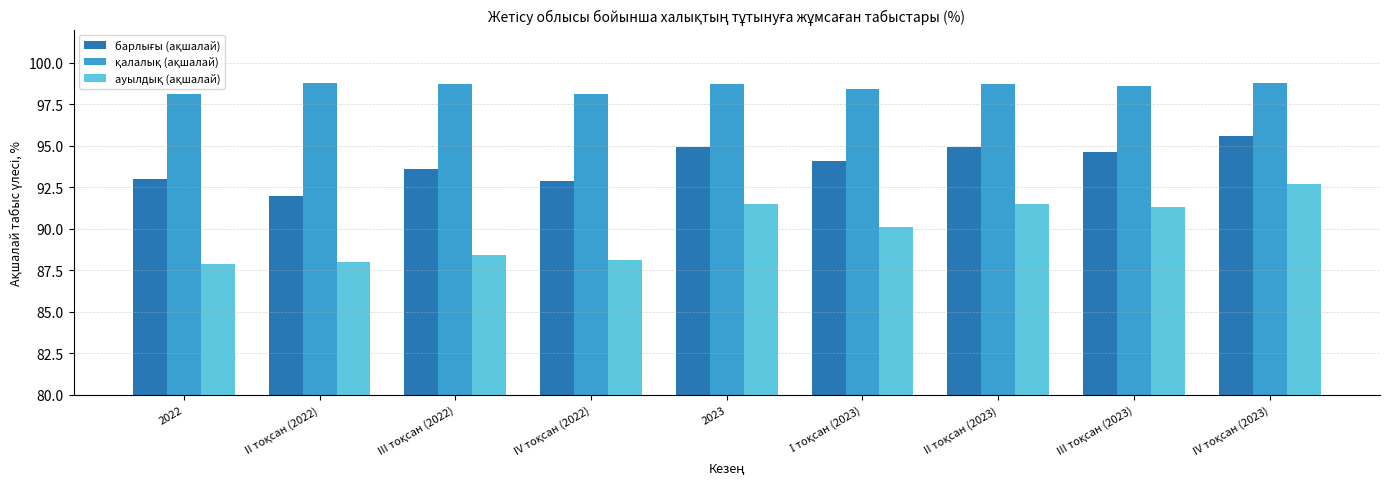

What is the maximum value shown in the chart?

98.8